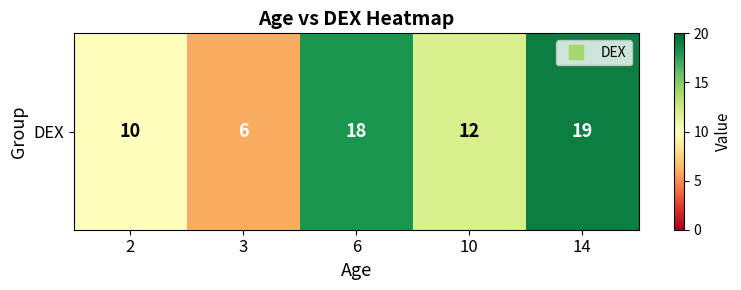

What is the difference between the maximum and minimum values?

13